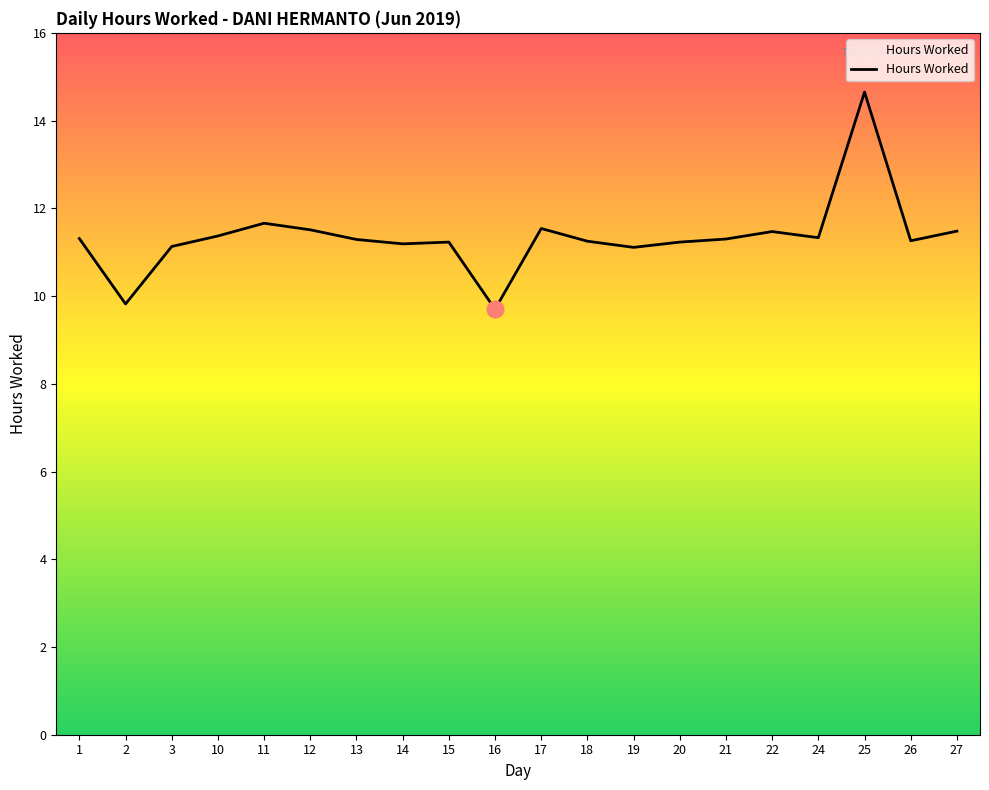

Which category has the highest value across all series?

25